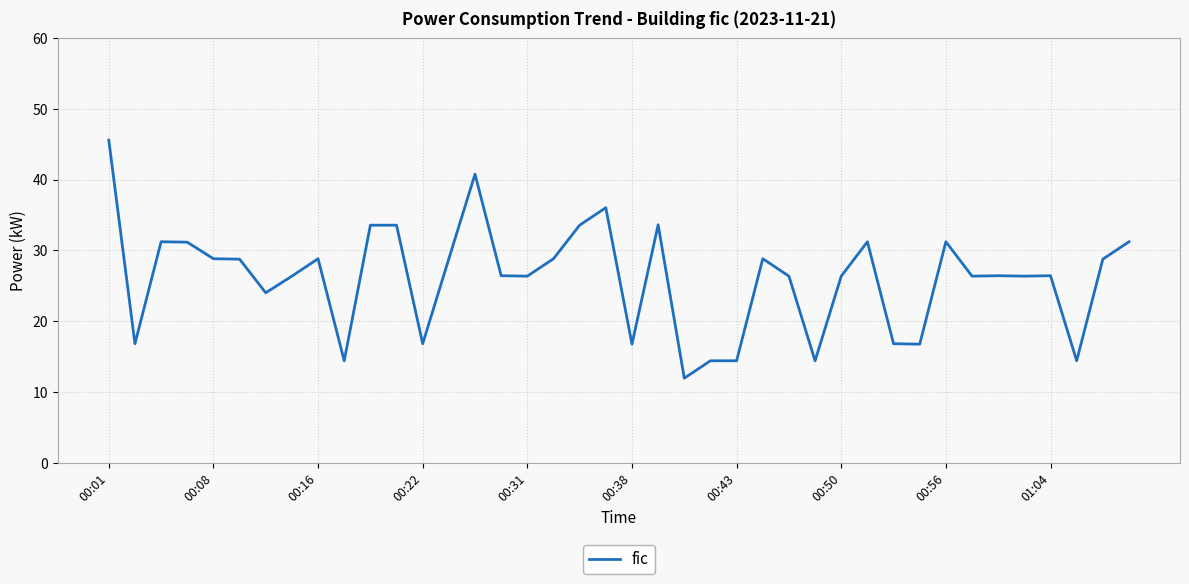

What is the difference between the maximum and minimum values?

33.6